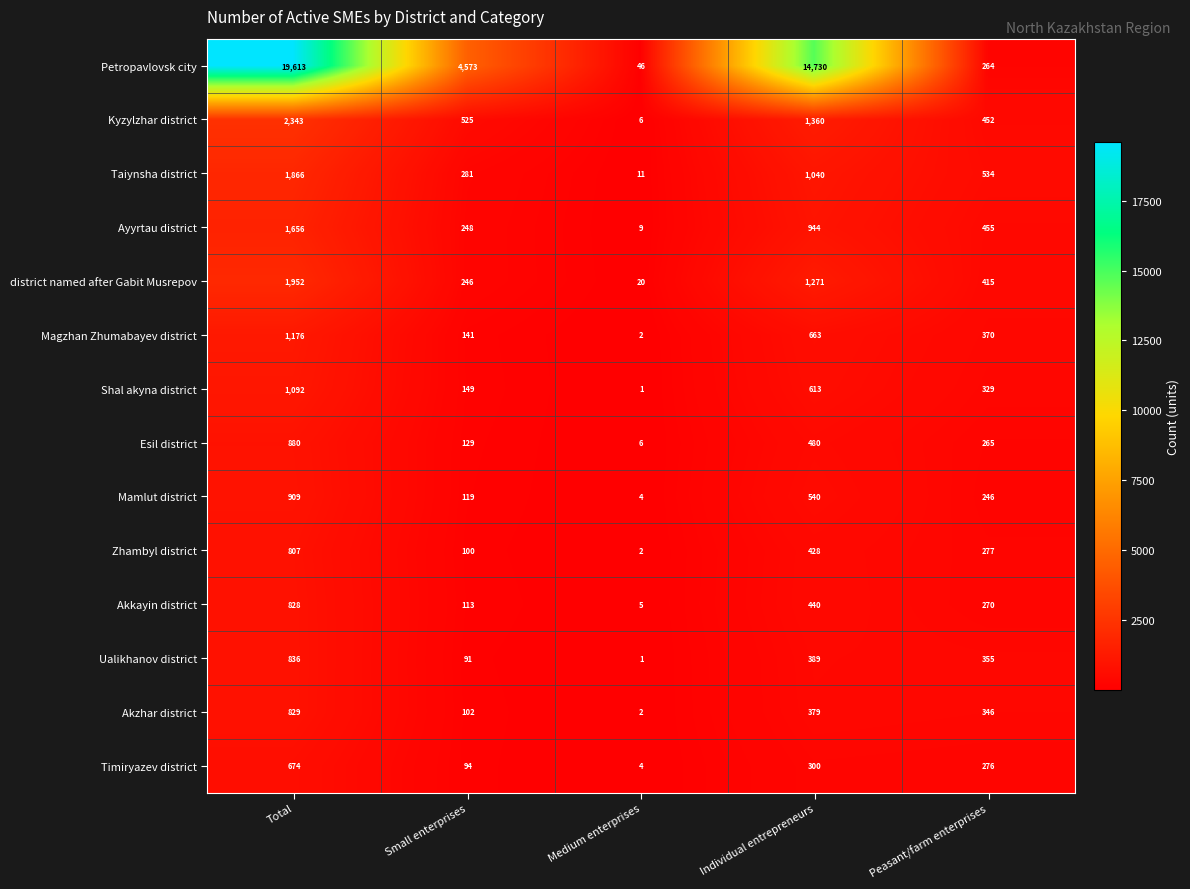

The Mamlut district series shows 540 at Individual entrepreneurs. True or false?

True